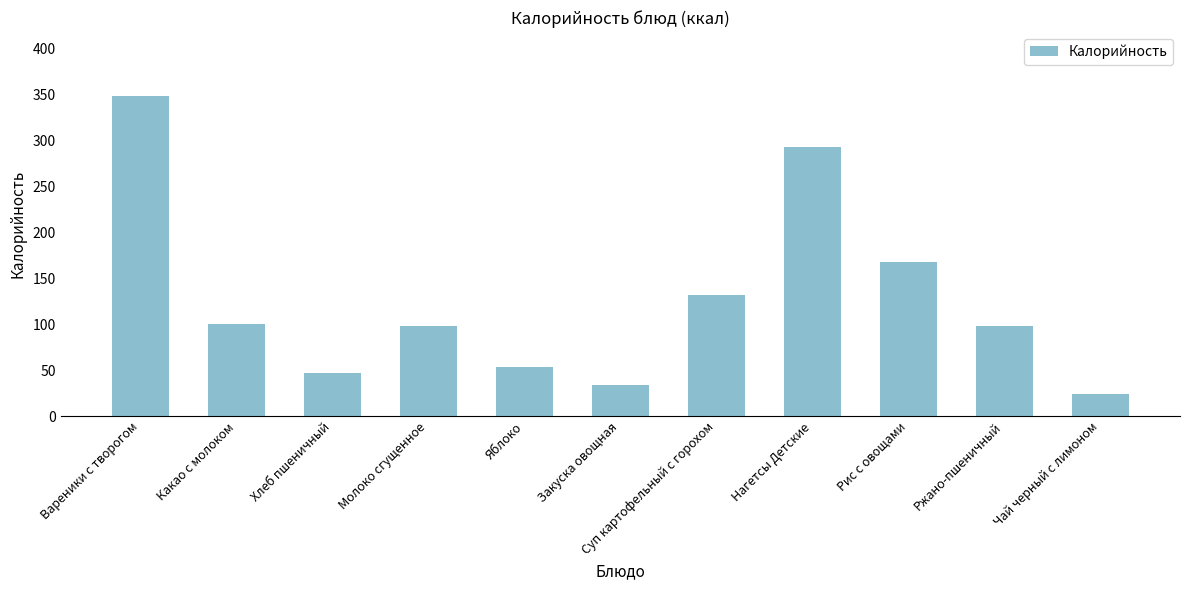

The value at Рис с овощами is 297.6. True or false?

False